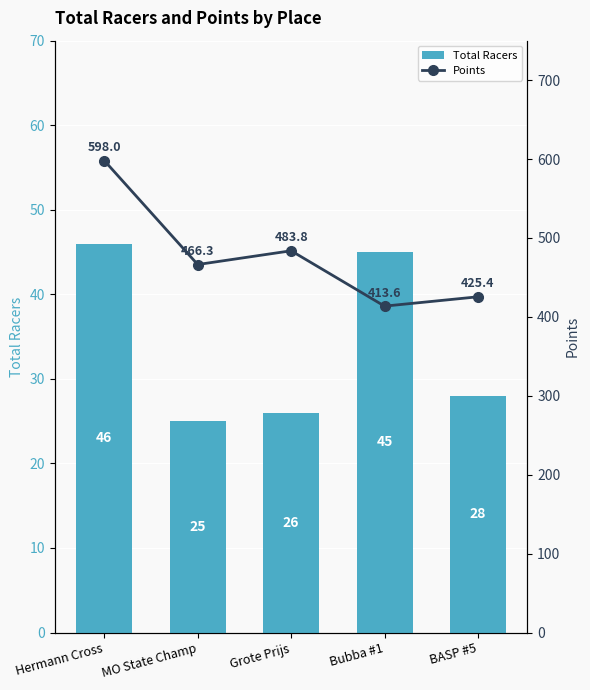

Which label corresponds to the largest value in the chart?

Hermann Cross